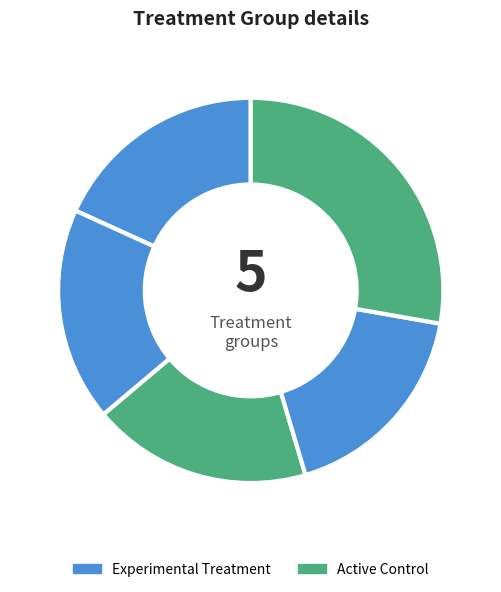

Is there any slice that represents more than half of the pie?

No